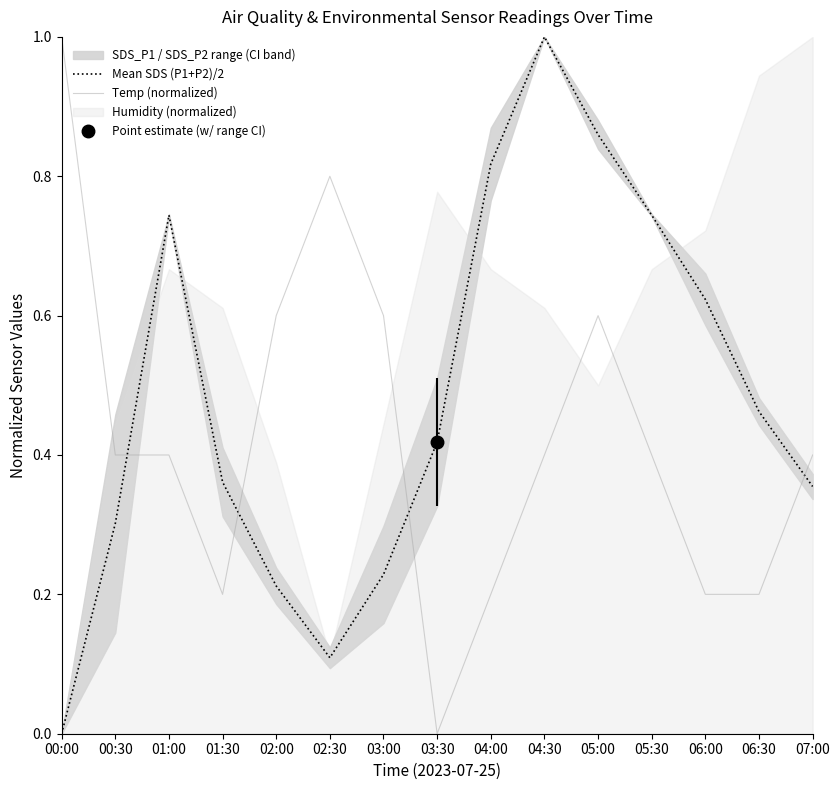

What is the maximum value shown in the chart?

1.0